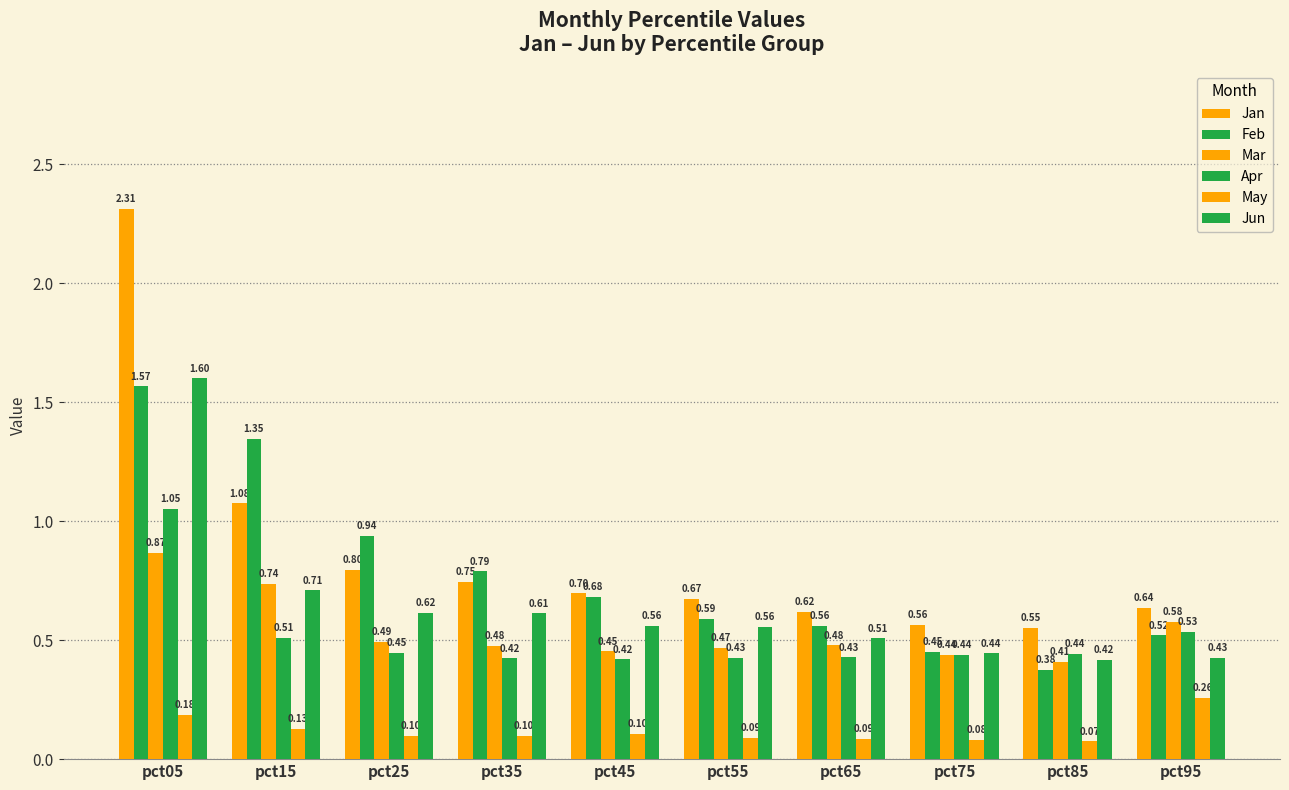

Are the bars grouped side by side (vs. stacked)?

Yes